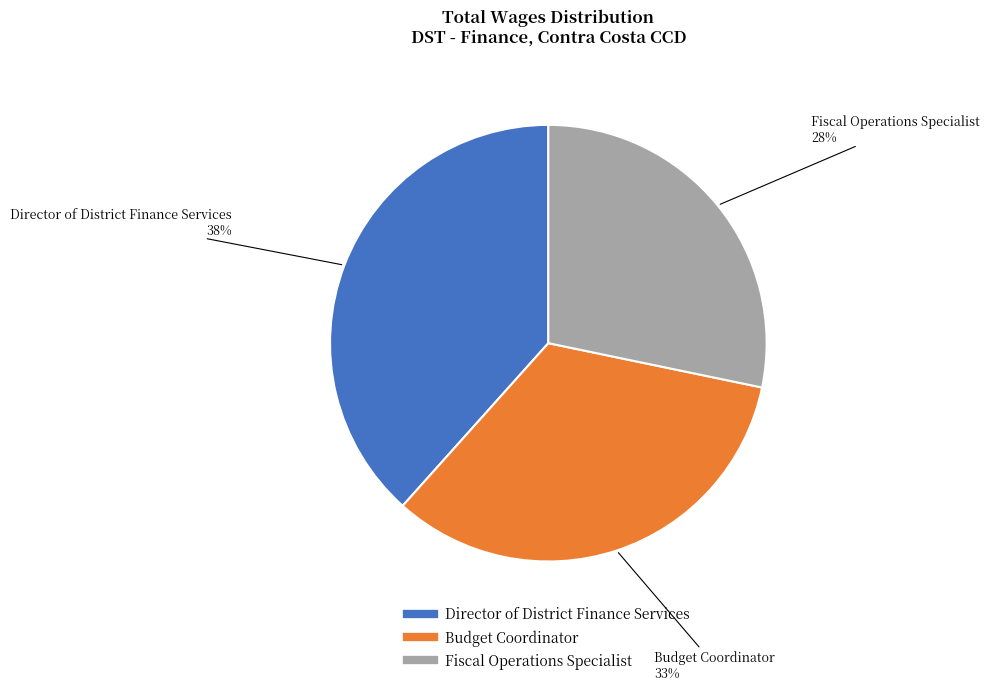

What is the smallest slice in the pie chart?

Fiscal Operations Specialist